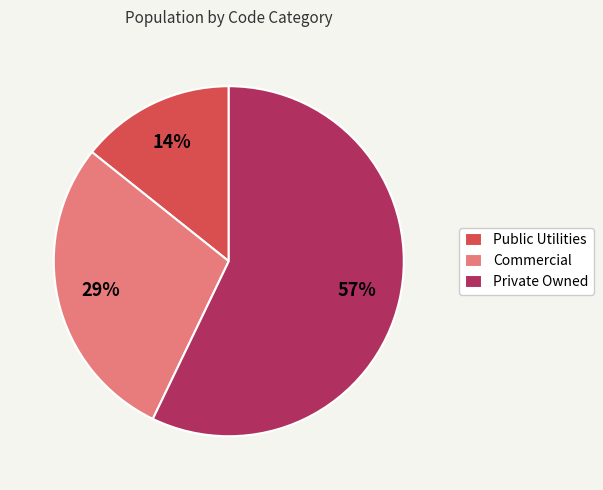

How many slices are in this pie chart?

3